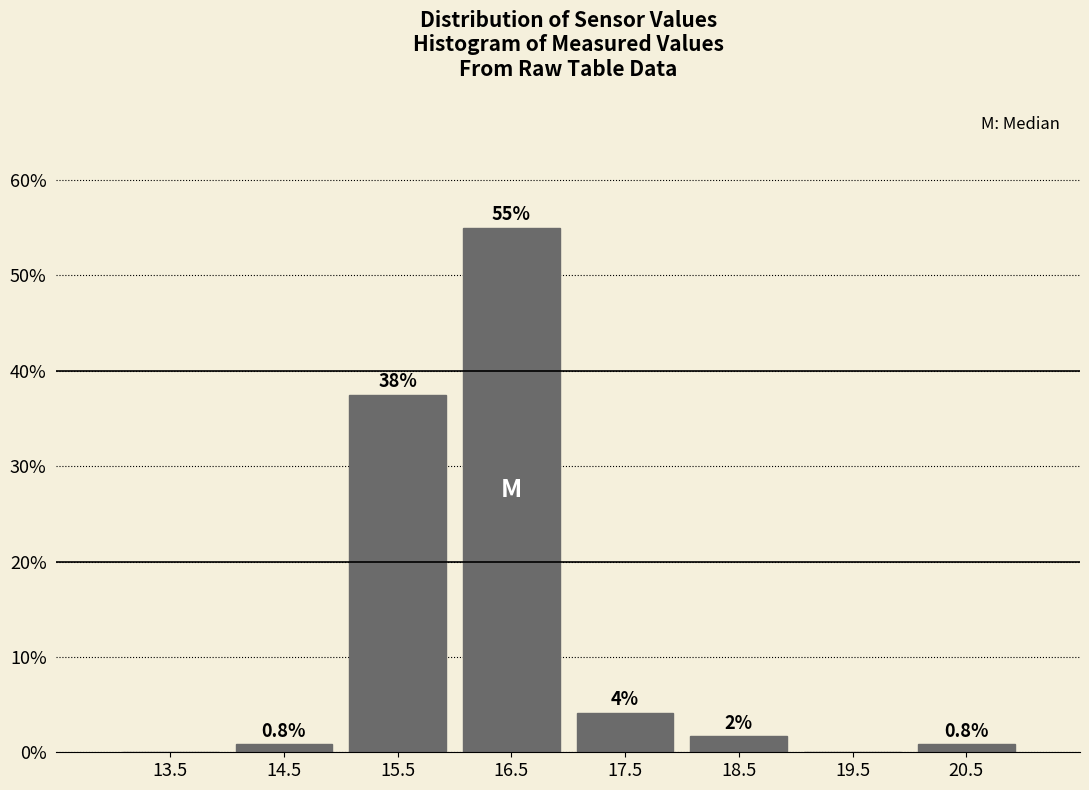

Over which range of the x-axis is the bar tallest?

16 to 17